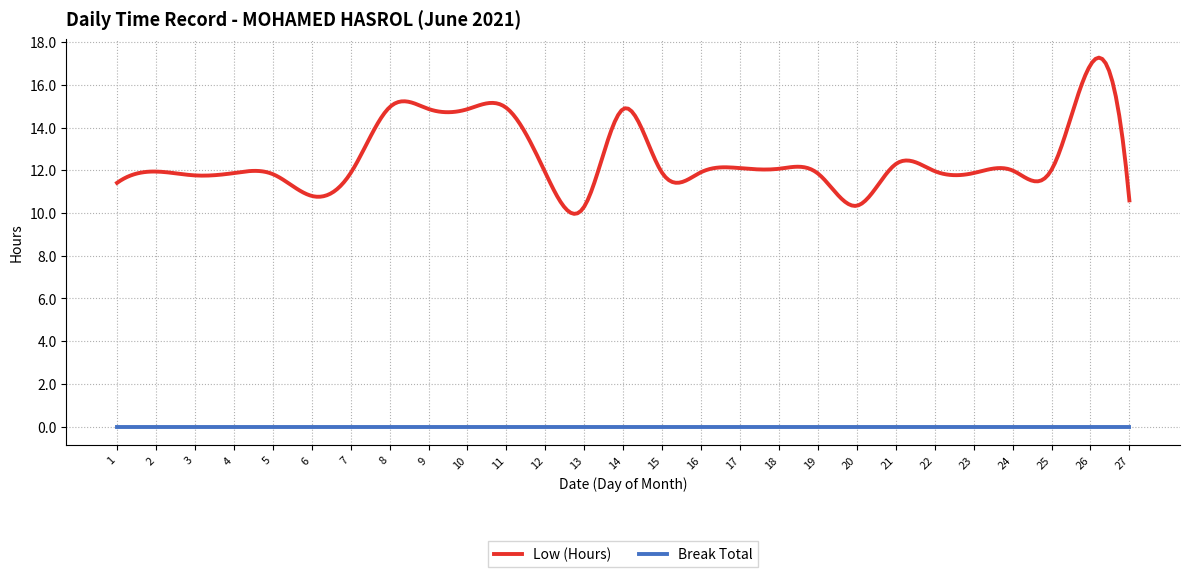

True or false: Low (Hours) and Break Total intersect in this chart.

False